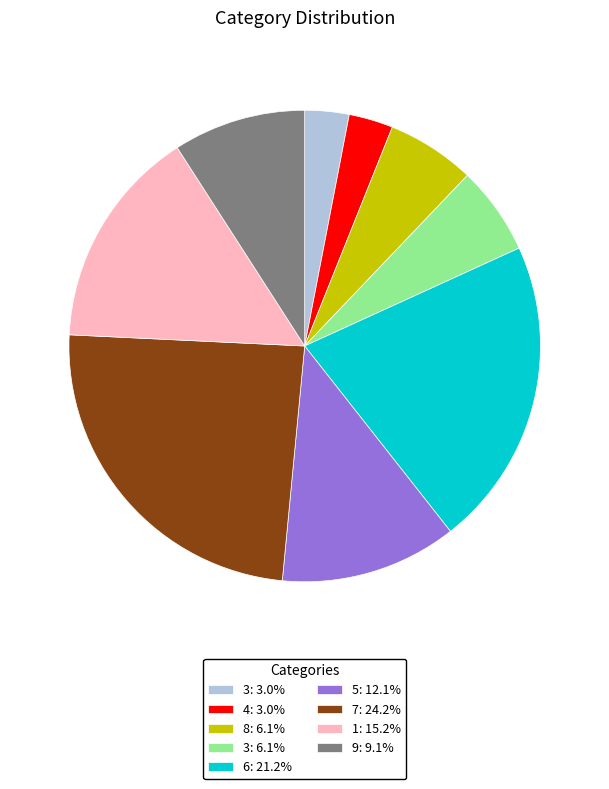

Is there a majority slice in this chart?

No